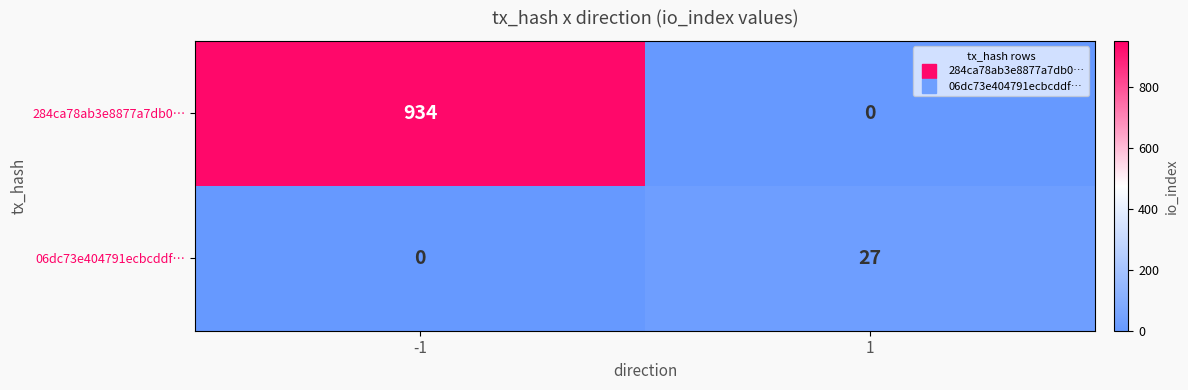

What is the maximum value shown in the chart?

934